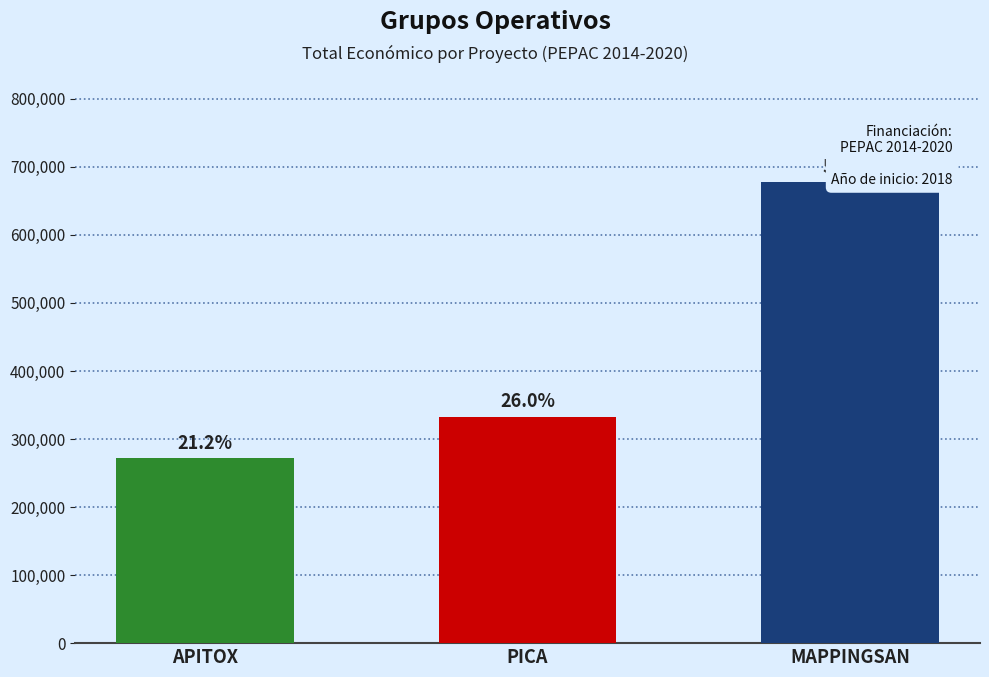

What is the value of the 1st bar from the left?

271552